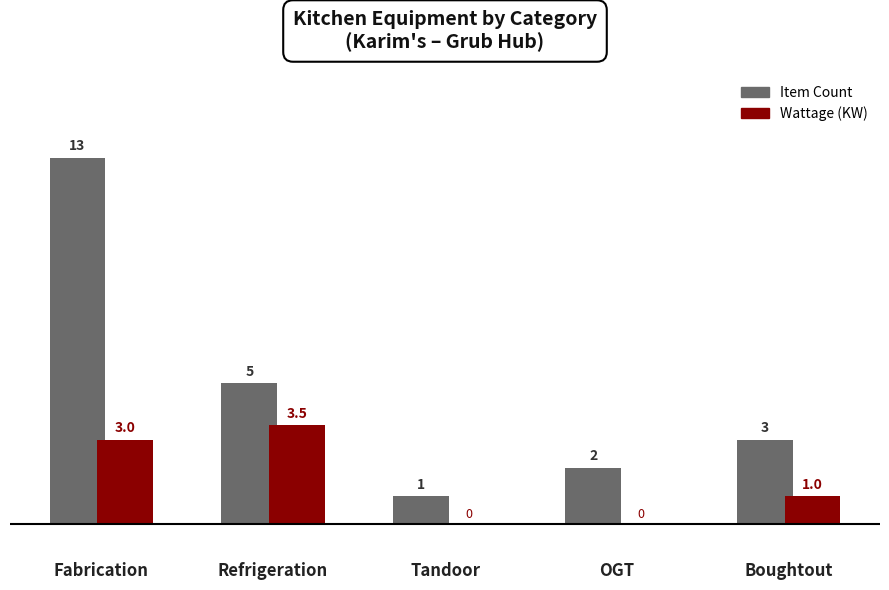

What is the sum of the Item Count values at OGT and Refrigeration?

7.0